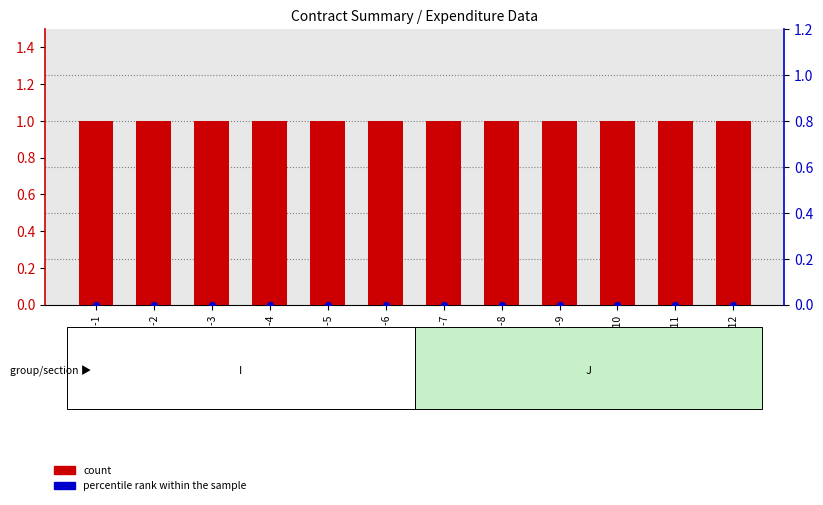

What is the total value across all series at I-4?

1